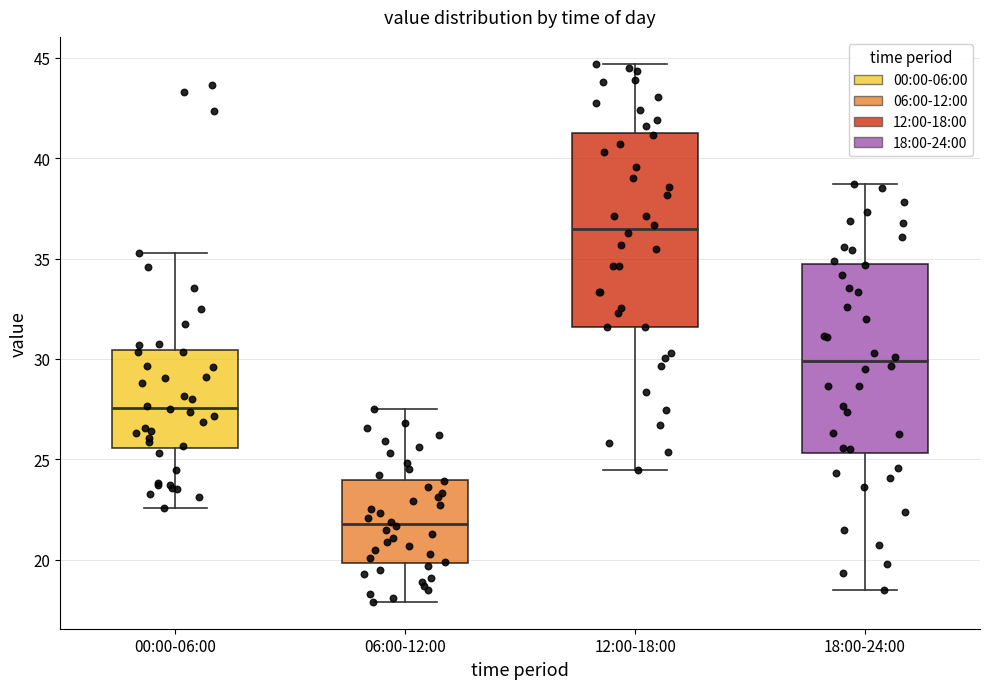

Where does the lower whisker of the box for 00:00-06:00 end on the y-axis? The values are not printed on the chart, so give them approximately, as read against the axis.

22.5